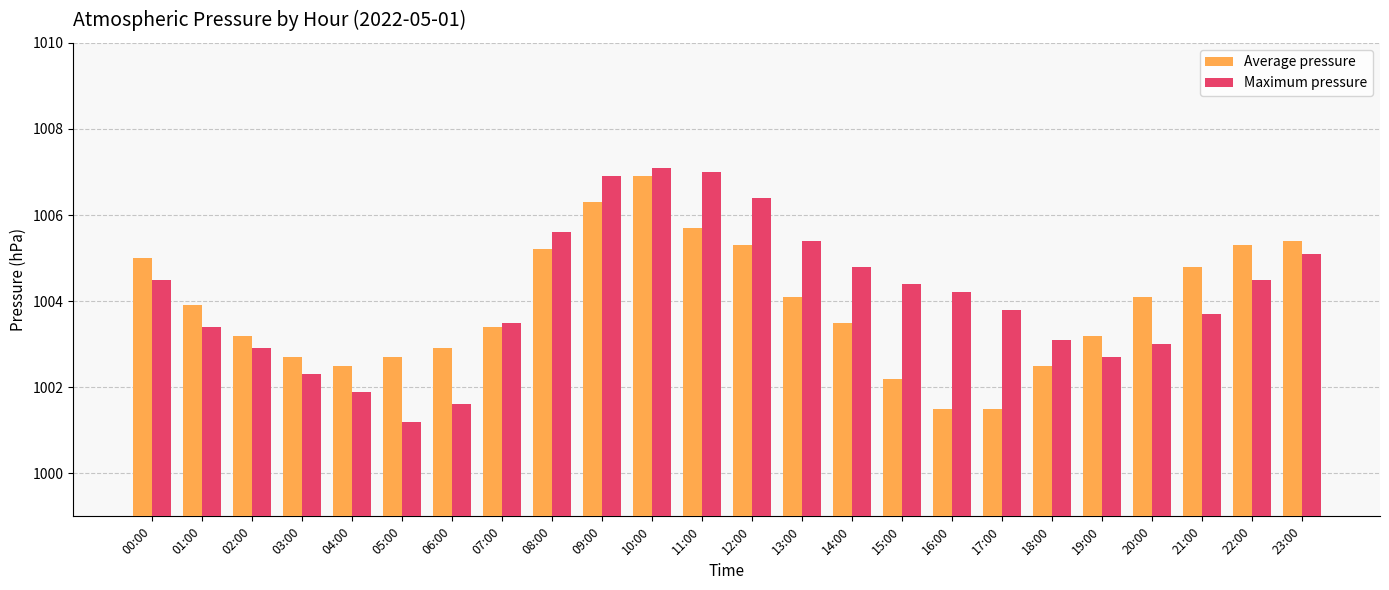

What is the difference between the maximum and minimum values in the Maximum pressure series?

5.9